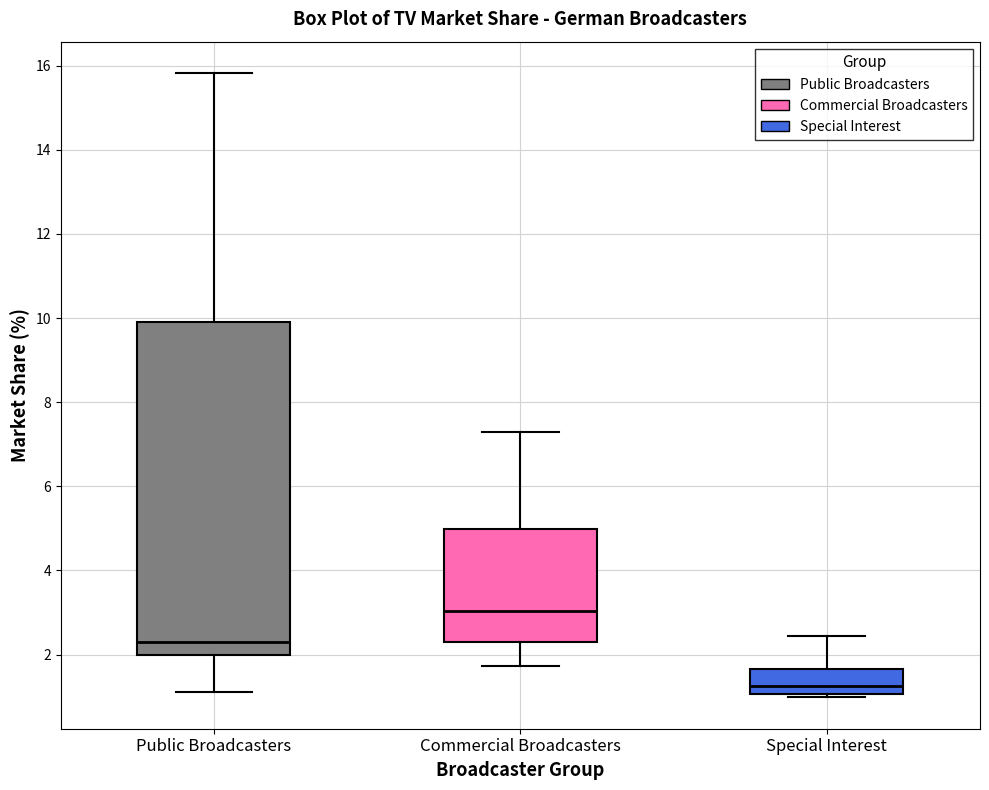

Reading left to right, read every box against the y-axis: the position of its median line, the range the box covers, and the ends of its whiskers. The values are not printed on the chart, so give them approximately, as read against the axis.

Public Broadcasters: median 2.4, box 2.0 to 10.0, whiskers 1.2 to 15.8
Commercial Broadcasters: median 3.0, box 2.4 to 5.0, whiskers 1.8 to 7.2
Special Interest: median 1.2, box 1.0 to 1.6, whiskers 1.0 (just below the box's lower edge) to 2.4